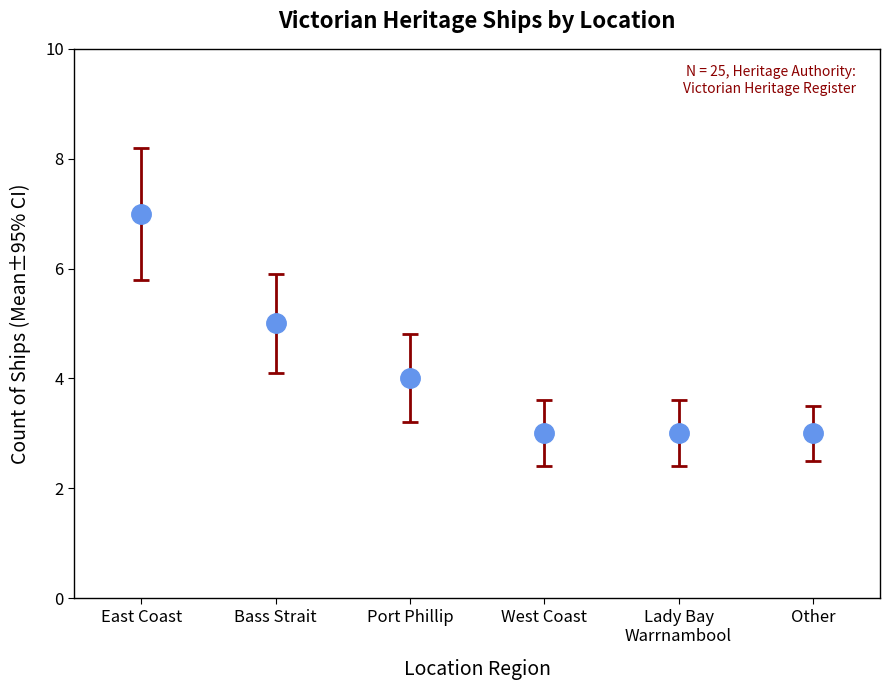

How many data points are less than 4?

3